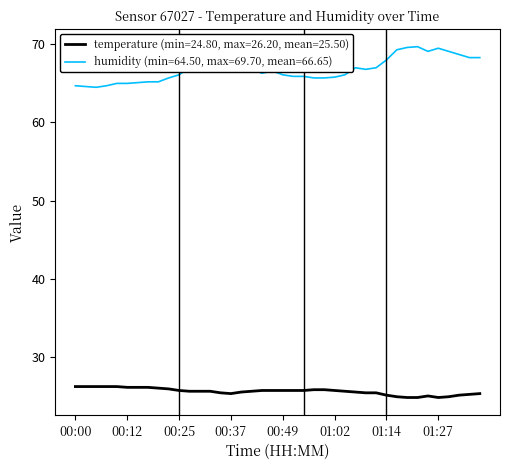

What is the maximum value shown in the chart?

69.7